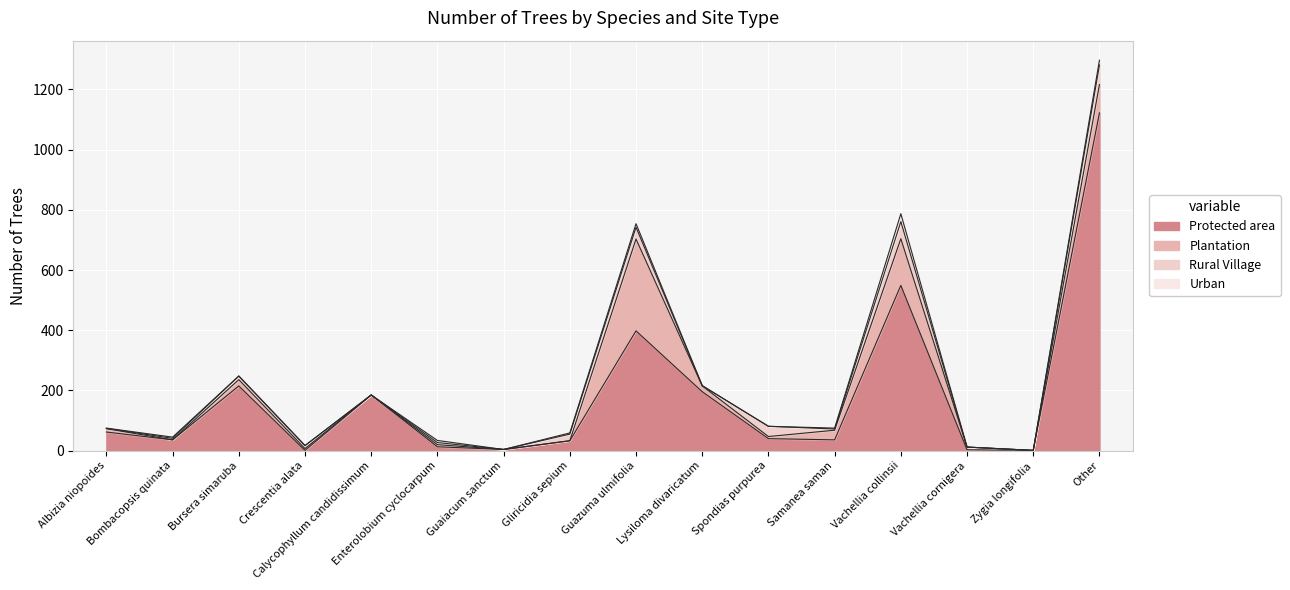

Read the Plantation value at Bursera simaruba, to the nearest 5.

20